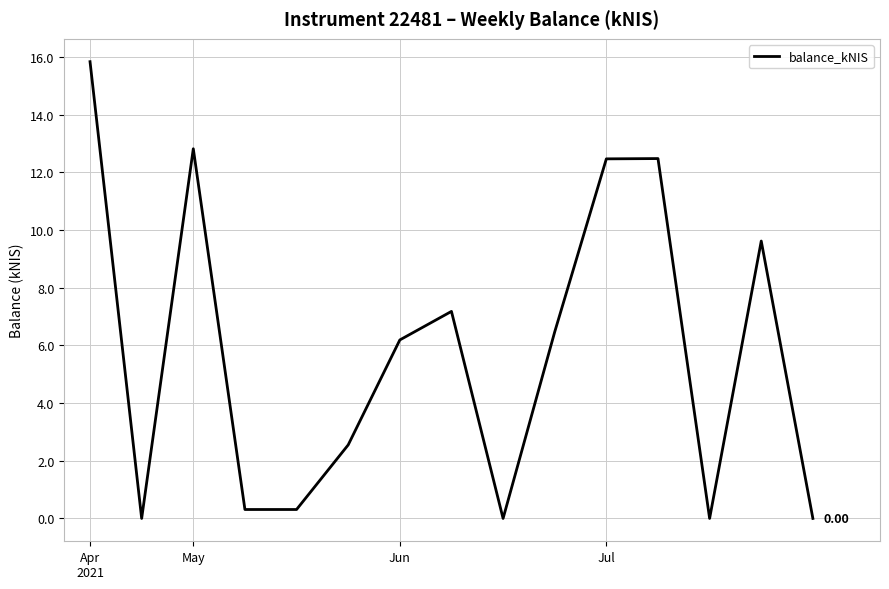

True or false: the data has more than 0 interior local peaks.

True